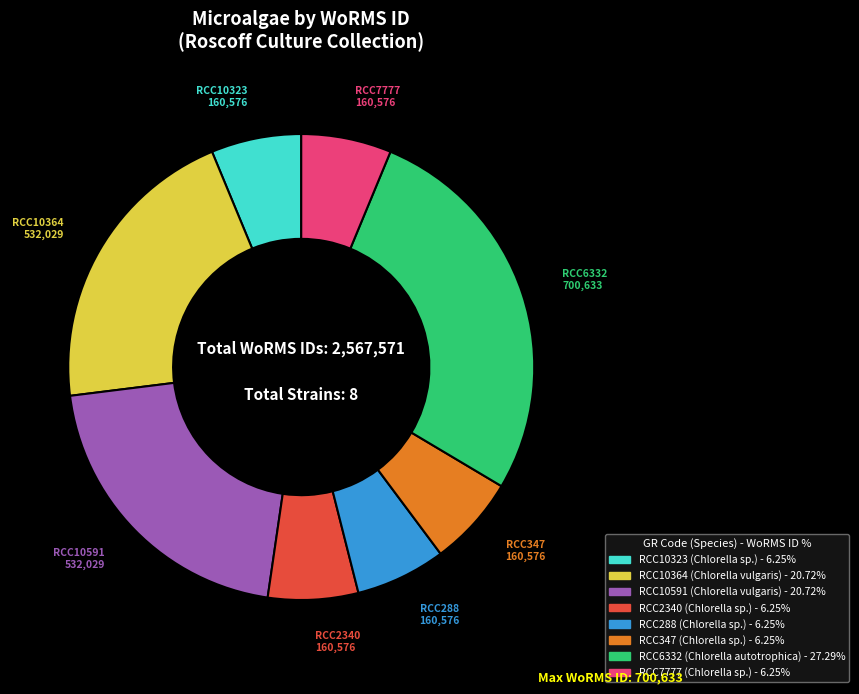

Count the number of slices in the pie.

8